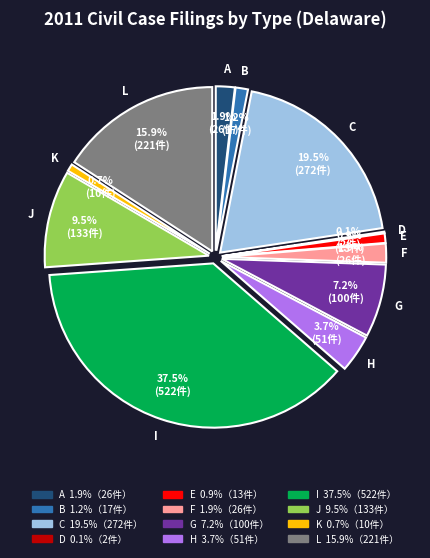

To the nearest percent, what percentage of the pie is E?

1%